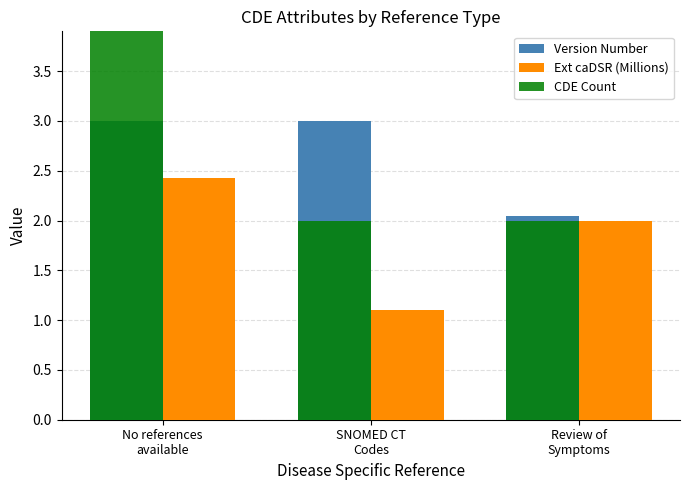

What is the label of the 2nd bar from the left?

SNOMED CT
Codes